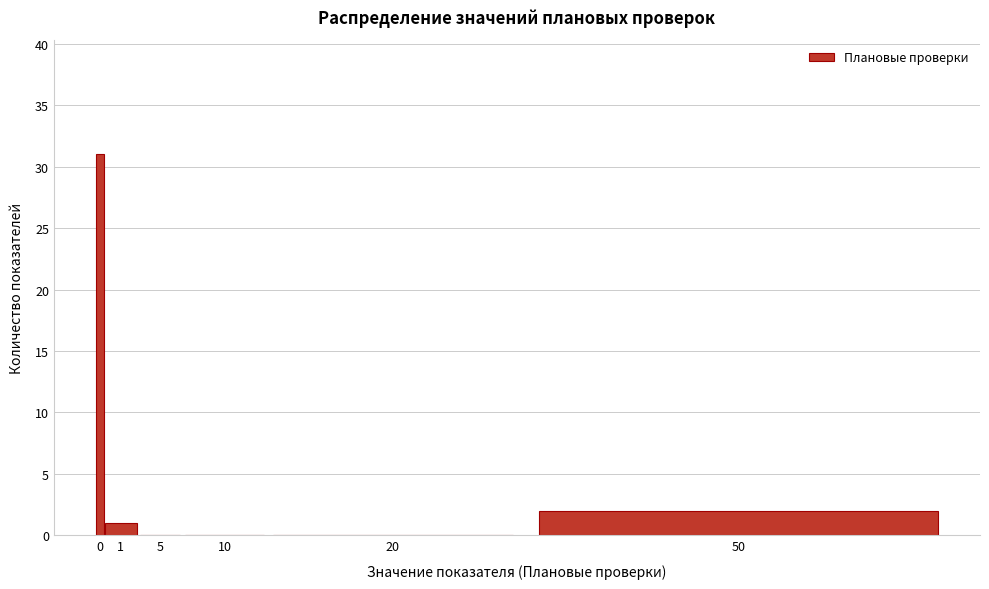

Reading right to left, what are all the values shown in this chart?

50=2	20=0	10=0	5=0	1=1	0=31